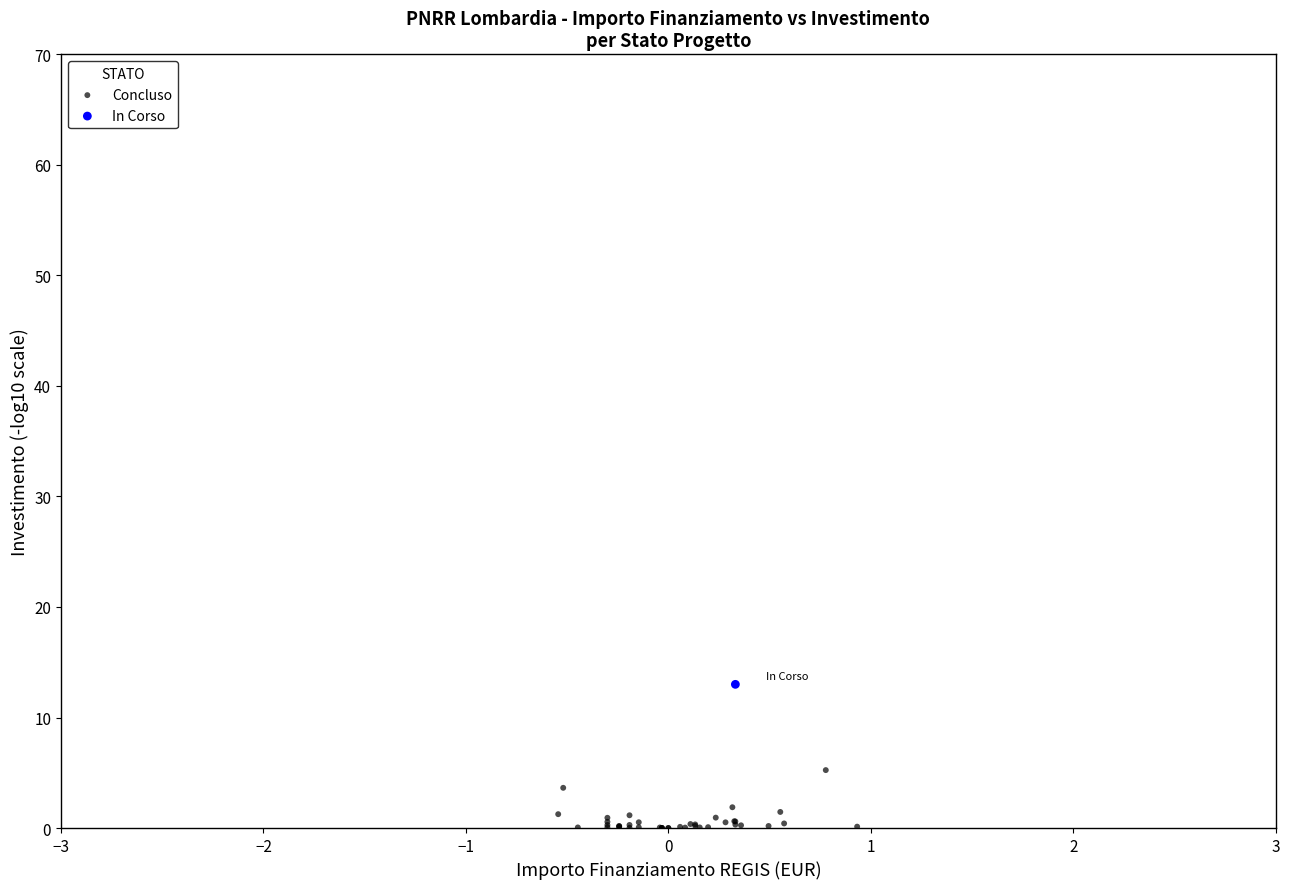

What are all the series names shown in the legend?

Concluso, In Corso